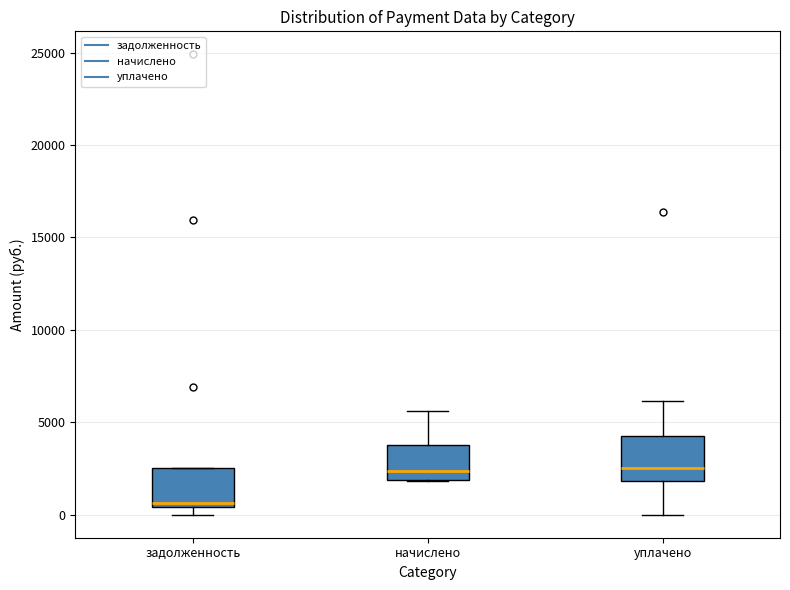

Reading left to right, read every box against the y-axis: the position of its median line, the range the box covers, and the ends of its whiskers. The values are not printed on the chart, so give them approximately, as read against the axis.

задолженность: median 500 (just above the box's lower edge), box 500 to 2500, whiskers 0 to 2500
начислено: median 2500, box 2000 to 4000, whiskers 2000 to 5500
уплачено: median 2500, box 2000 to 4000, whiskers 0 to 6000